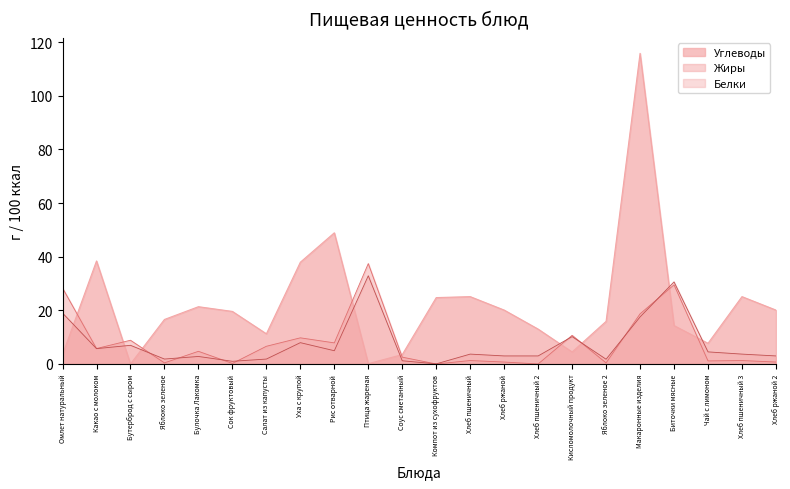

Reading left to right, list all the values displayed in this chart.

Углеводы: 3.5	38.4	0.0	16.6	21.4	19.6	11.2	38.0	48.9	0.1	3.5	24.8	25.1	20.1	13.0	4.5	15.9	115.9	14.3	7.7	25.1	20.1
Жиры: 28.3	5.8	8.8	0.4	4.7	0.2	6.6	9.8	7.9	37.5	2.5	0.0	1.3	0.7	0.0	10.7	0.4	18.7	29.5	1.1	1.3	0.7
Белки: 19.0	5.7	7.0	1.8	2.8	1.0	1.8	8.0	4.9	32.9	1.2	0.0	3.7	3.0	3.0	10.2	1.8	17.5	30.6	4.5	3.7	3.0